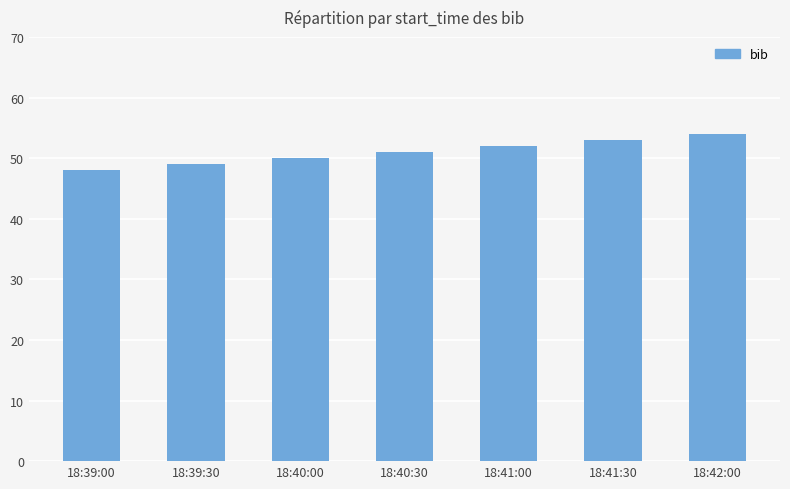

How many series are shown in this chart?

1